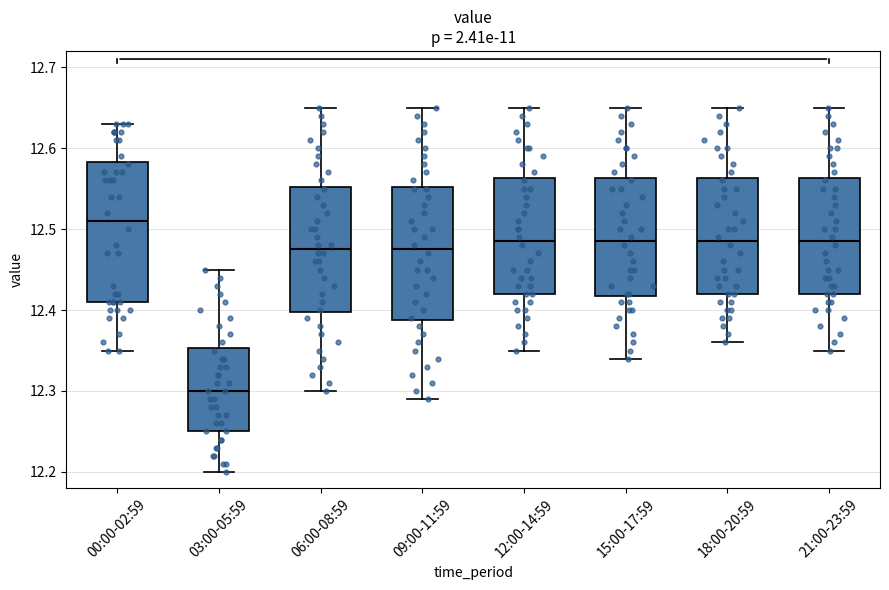

Where does the upper whisker of the box for 09:00-11:59 end on the y-axis? The values are not printed on the chart, so give them approximately, as read against the axis.

12.65